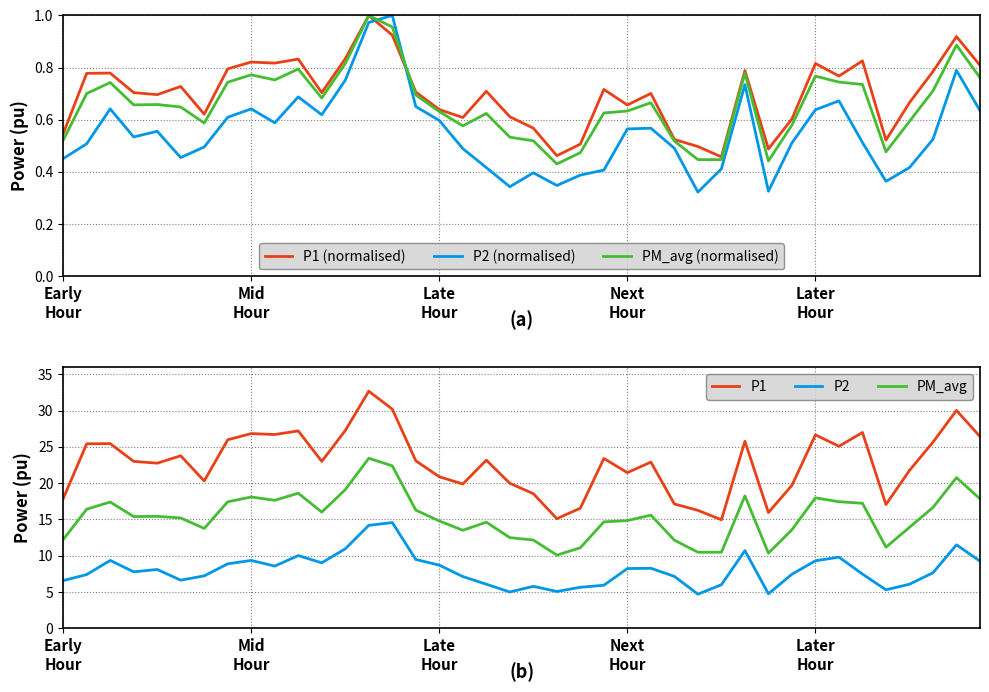

What position from the right is 18?

22